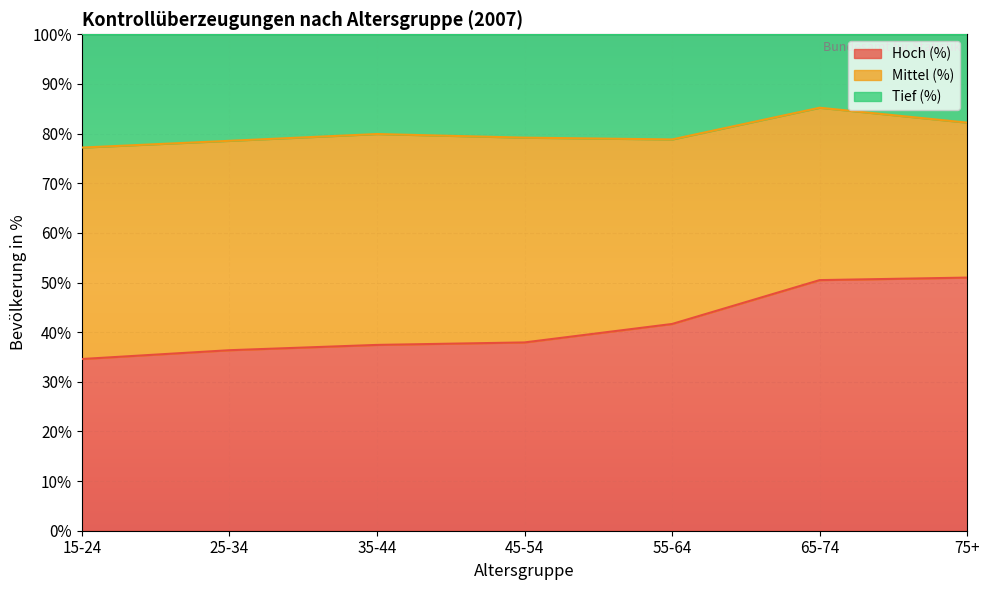

At which category is the sum across all series the highest?

65-74